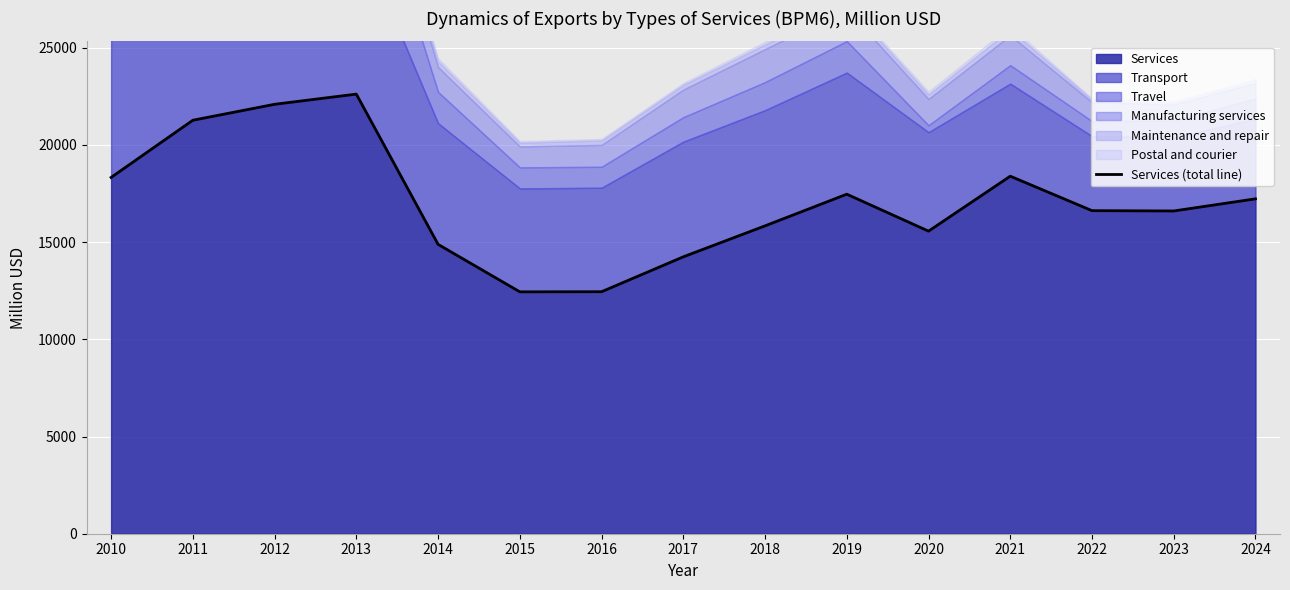

Where is the first local minimum?

2015